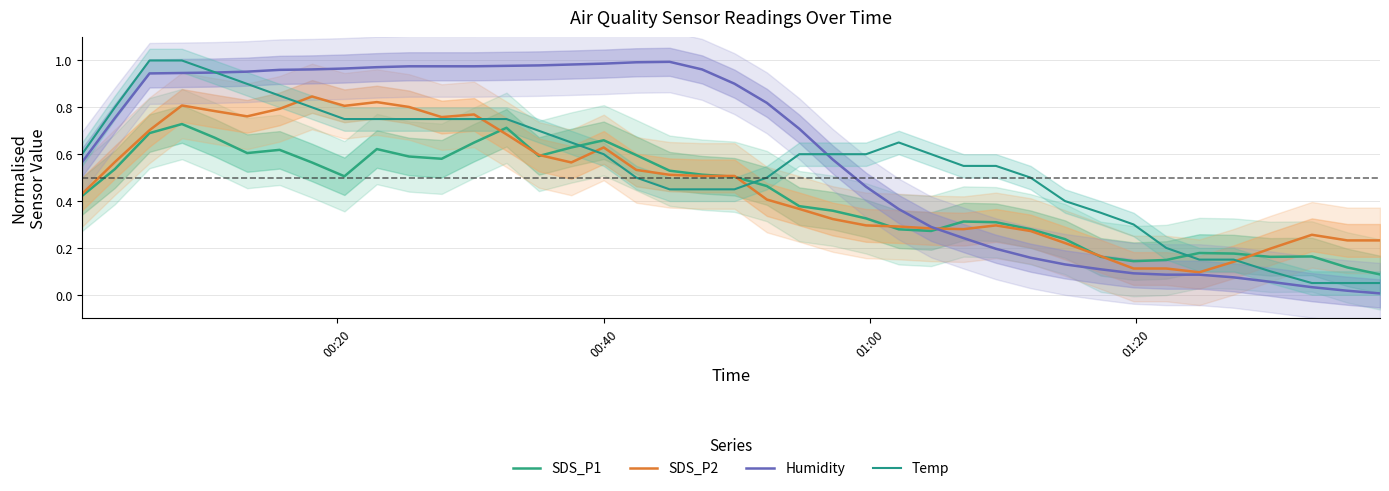

Reading left to right, what are all the values shown in this chart?

SDS_P1: 0.4	0.5	0.7	0.7	0.7	0.6	0.6	0.6	0.5	0.6	0.6	0.6	0.6	0.7	0.6	0.6	0.7	0.6	0.5	0.5	0.5	0.5	0.4	0.4	0.3	0.3	0.3	0.3	0.3	0.3	0.2	0.2	0.1	0.1	0.2	0.2	0.2	0.2	0.1	0.1
SDS_P2: 0.4	0.6	0.7	0.8	0.8	0.8	0.8	0.8	0.8	0.8	0.8	0.8	0.8	0.7	0.6	0.6	0.6	0.5	0.5	0.5	0.5	0.4	0.4	0.3	0.3	0.3	0.3	0.3	0.3	0.3	0.2	0.2	0.1	0.1	0.1	0.1	0.2	0.3	0.2	0.2
Humidity: 0.6	0.8	0.9	0.9	0.9	1.0	1.0	1.0	1.0	1.0	1.0	1.0	1.0	1.0	1.0	1.0	1.0	1.0	1.0	1.0	0.9	0.8	0.7	0.6	0.5	0.4	0.3	0.2	0.2	0.2	0.1	0.1	0.1	0.1	0.1	0.1	0.1	0.0	0.0	0.0
Temp: 0.6	0.8	1.0	1.0	1.0	0.9	0.9	0.8	0.8	0.8	0.8	0.8	0.8	0.8	0.7	0.7	0.6	0.5	0.5	0.5	0.5	0.5	0.6	0.6	0.6	0.7	0.6	0.6	0.6	0.5	0.4	0.4	0.3	0.2	0.2	0.2	0.1	0.1	0.1	0.1